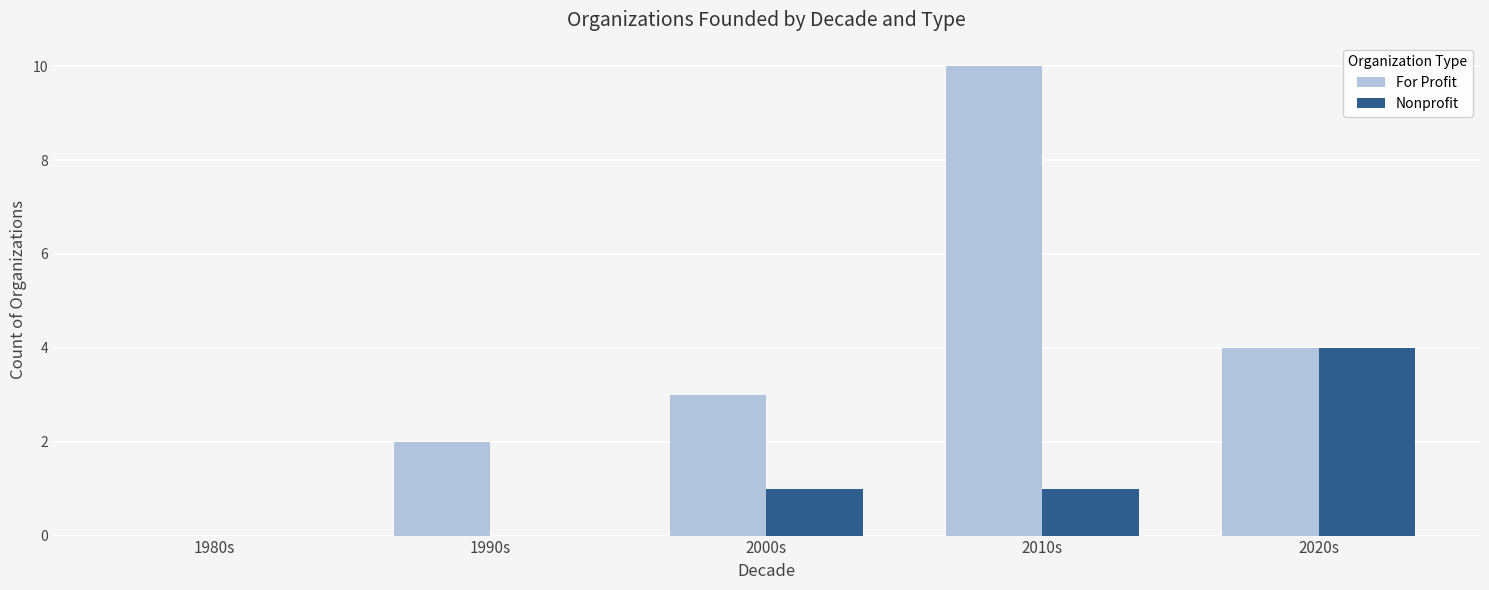

Reading left to right, extract all data points from this chart.

For Profit: 1980s=0	1990s=2	2000s=3	2010s=10	2020s=4
Nonprofit: 1980s=0	1990s=0	2000s=1	2010s=1	2020s=4